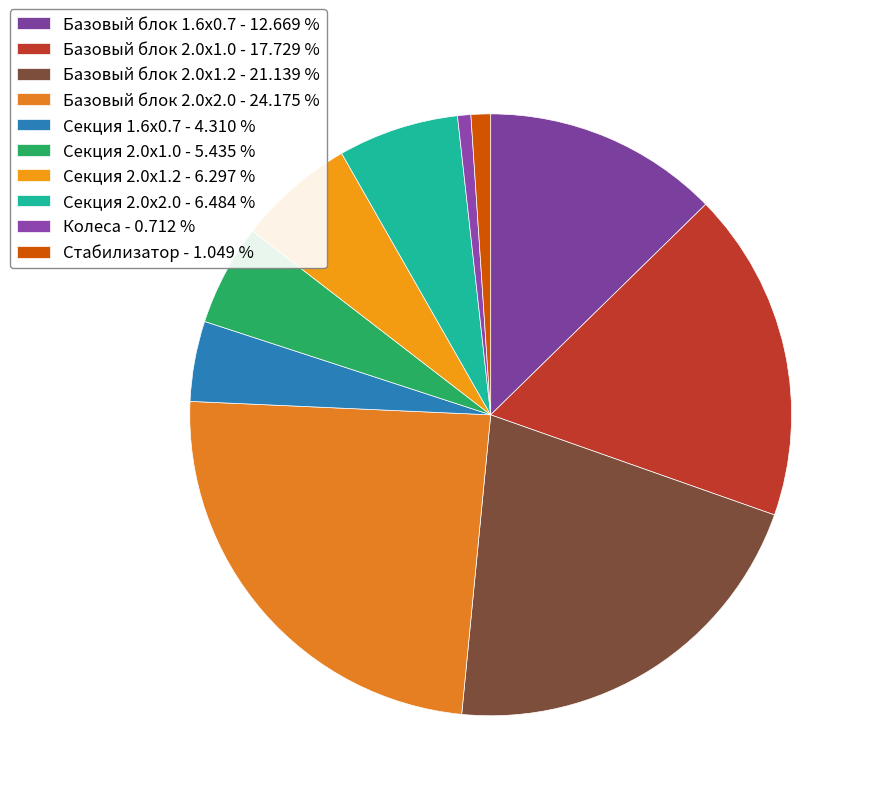

Between Секция 2.0х1.0 and Базовый блок 2.0х1.0, which is larger?

Базовый блок 2.0х1.0